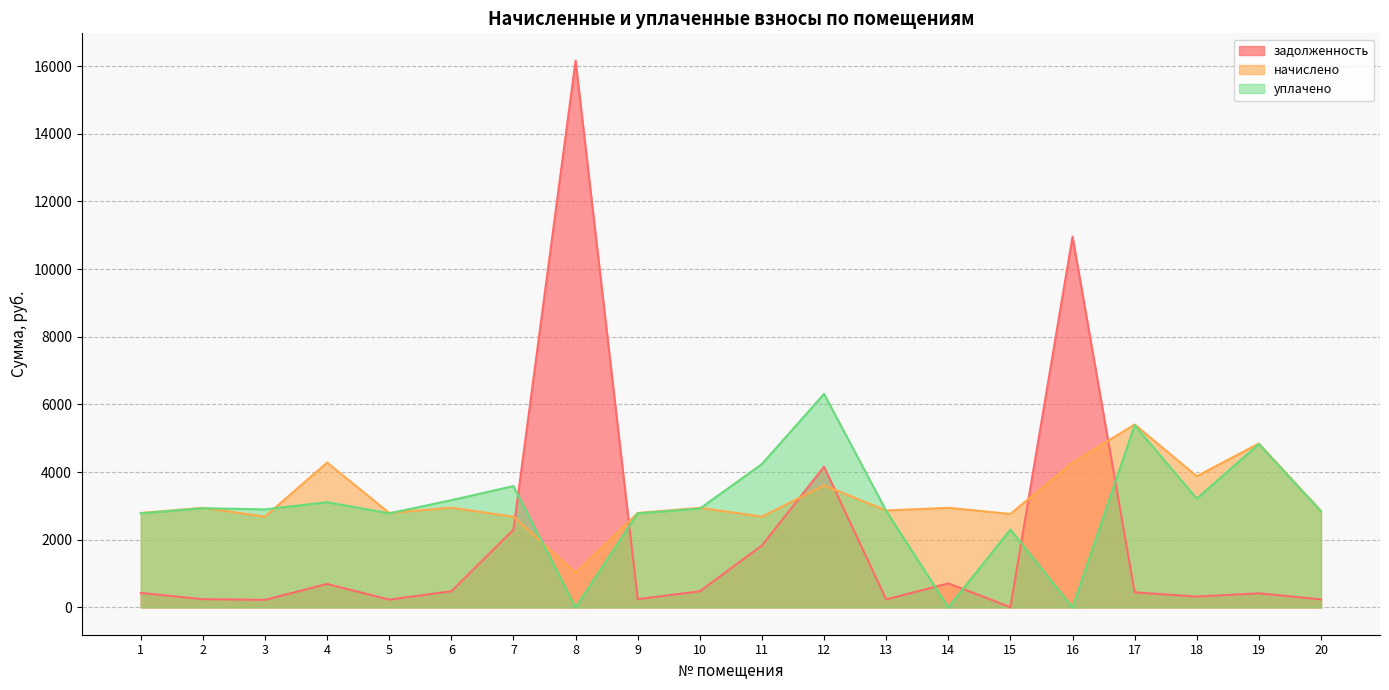

Which has a higher value, 18 or 13?

18